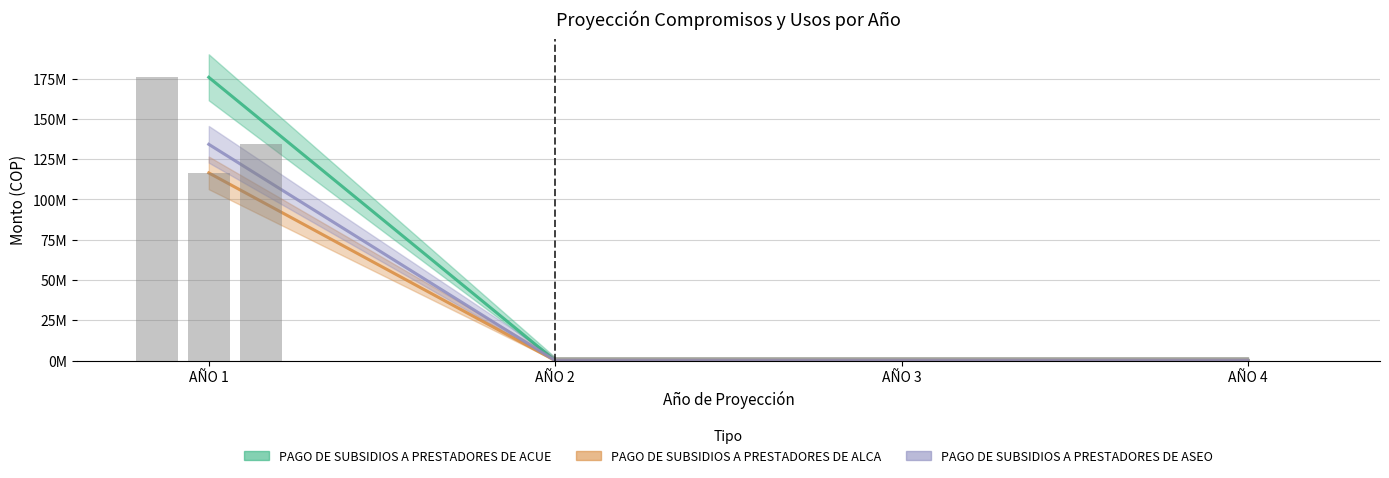

Reading left to right, transcribe all the data shown in this chart.

PAGO DE SUBSIDIOS A PRESTADORES DE ACUE: 175840000	0	0	0
PAGO DE SUBSIDIOS A PRESTADORES DE ALCA: 116500000	0	0	0
PAGO DE SUBSIDIOS A PRESTADORES DE ASEO: 134253333	0	0	0